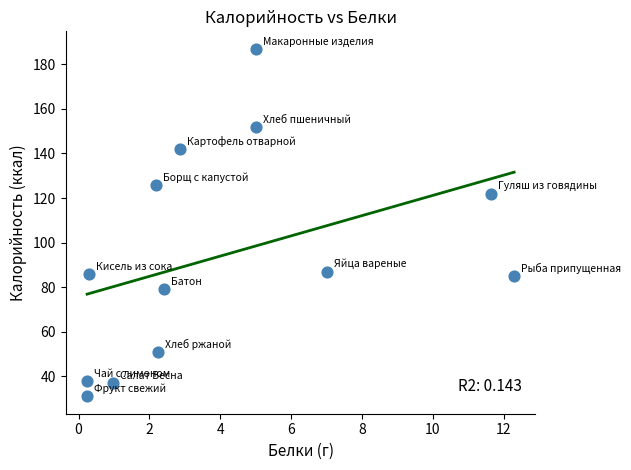

What Y value in the scatter plot is closest to 109?

122